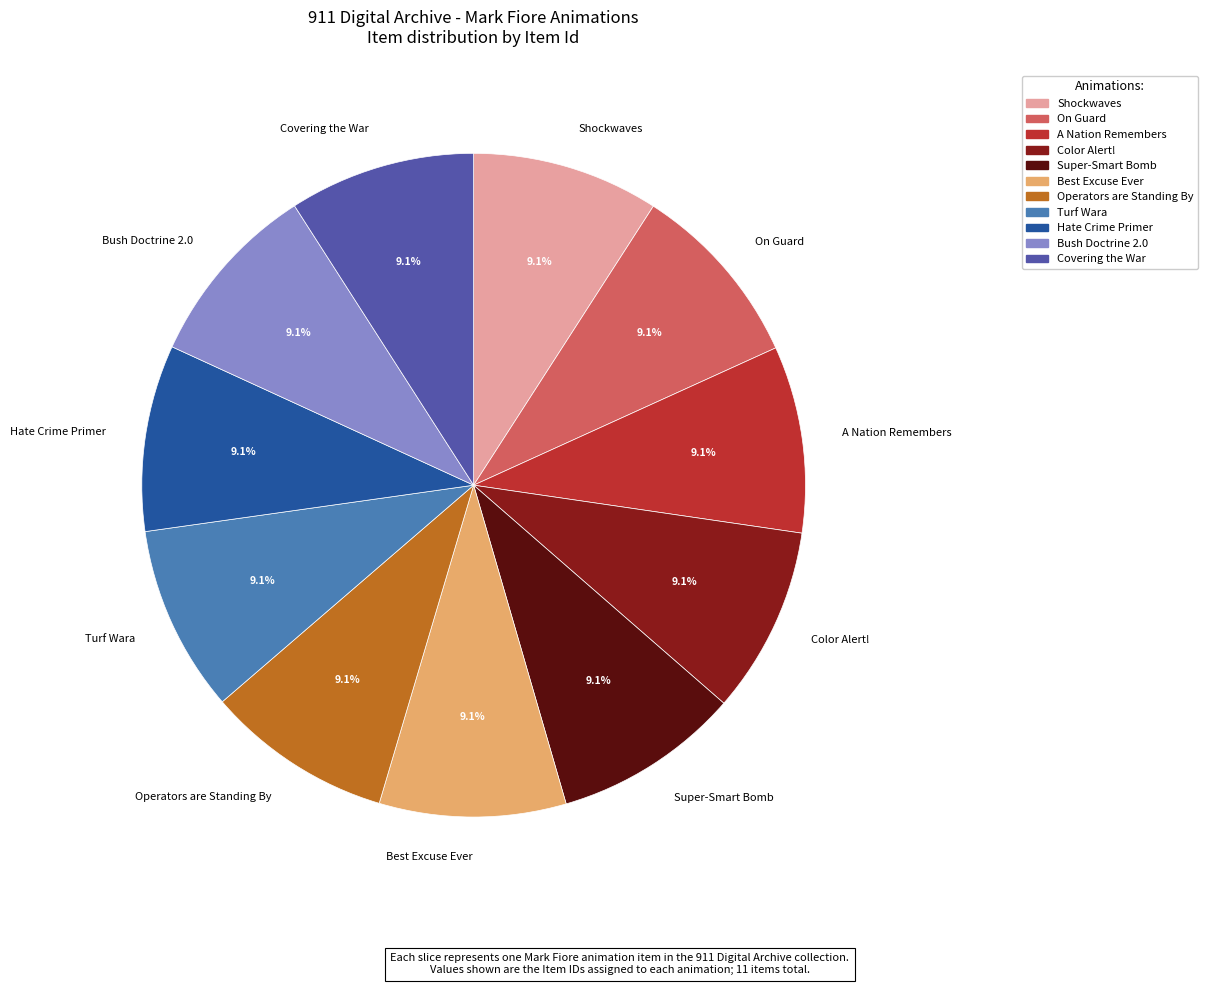

True or false: Hate Crime Primer accounts for 23% of the total.

False